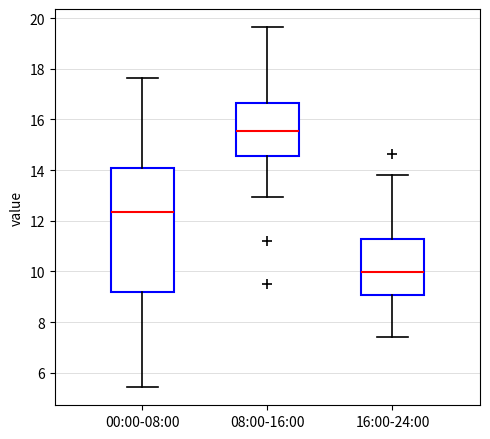

Comparing the boxes themselves (not the whiskers), which one is the tallest?

00:00-08:00